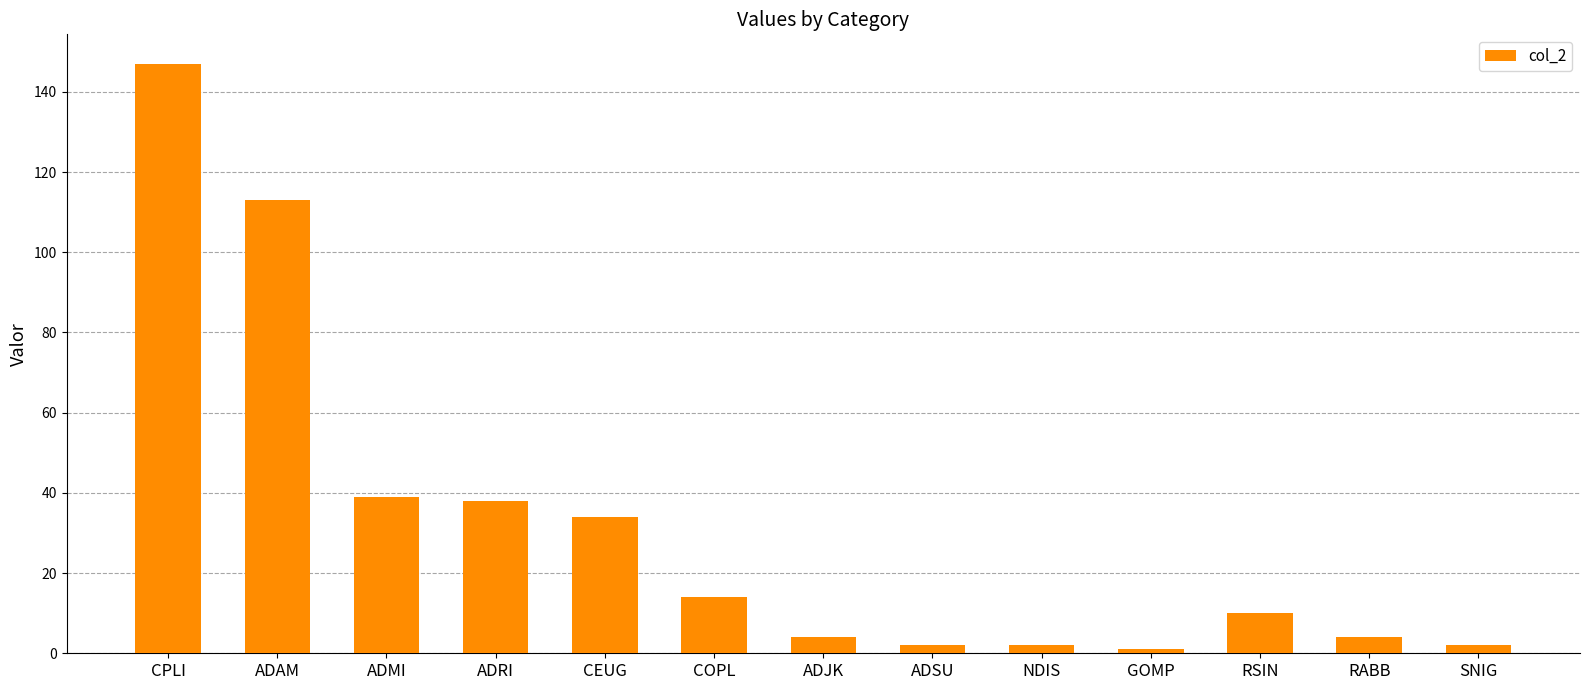

What is the sum of all values?

410